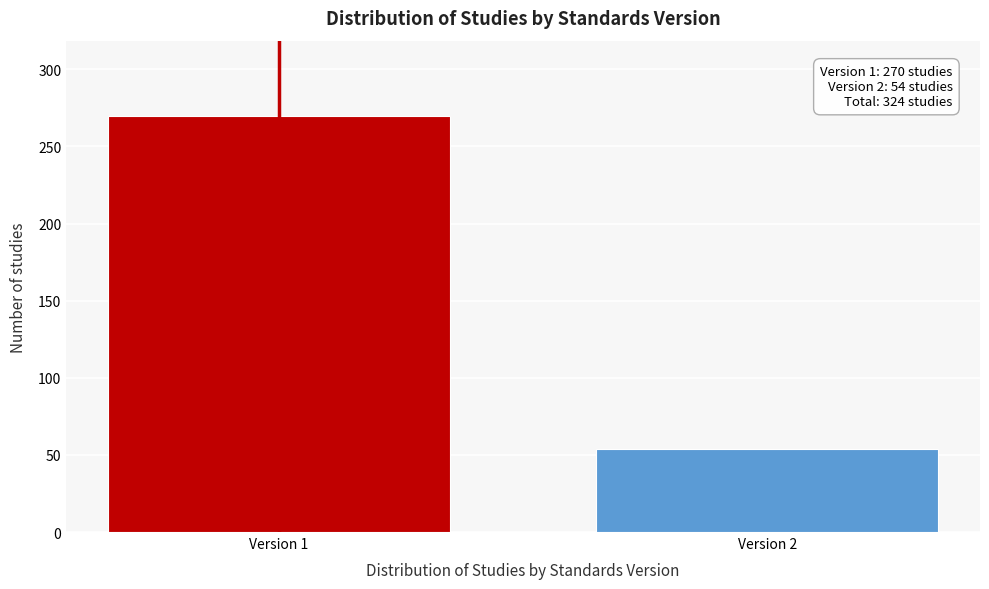

Reading left to right, extract all data points from this chart.

Version 1=270	Version 2=54